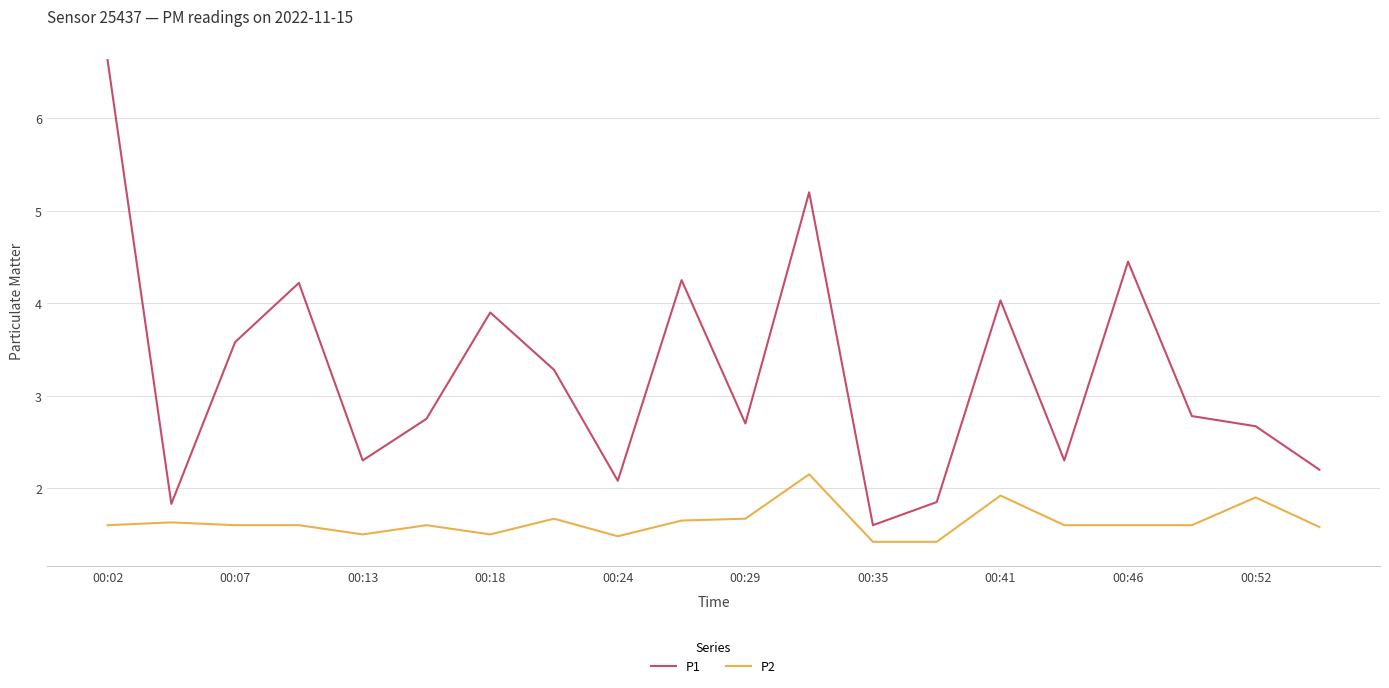

True or false: P2 and P1 intersect in this chart.

False